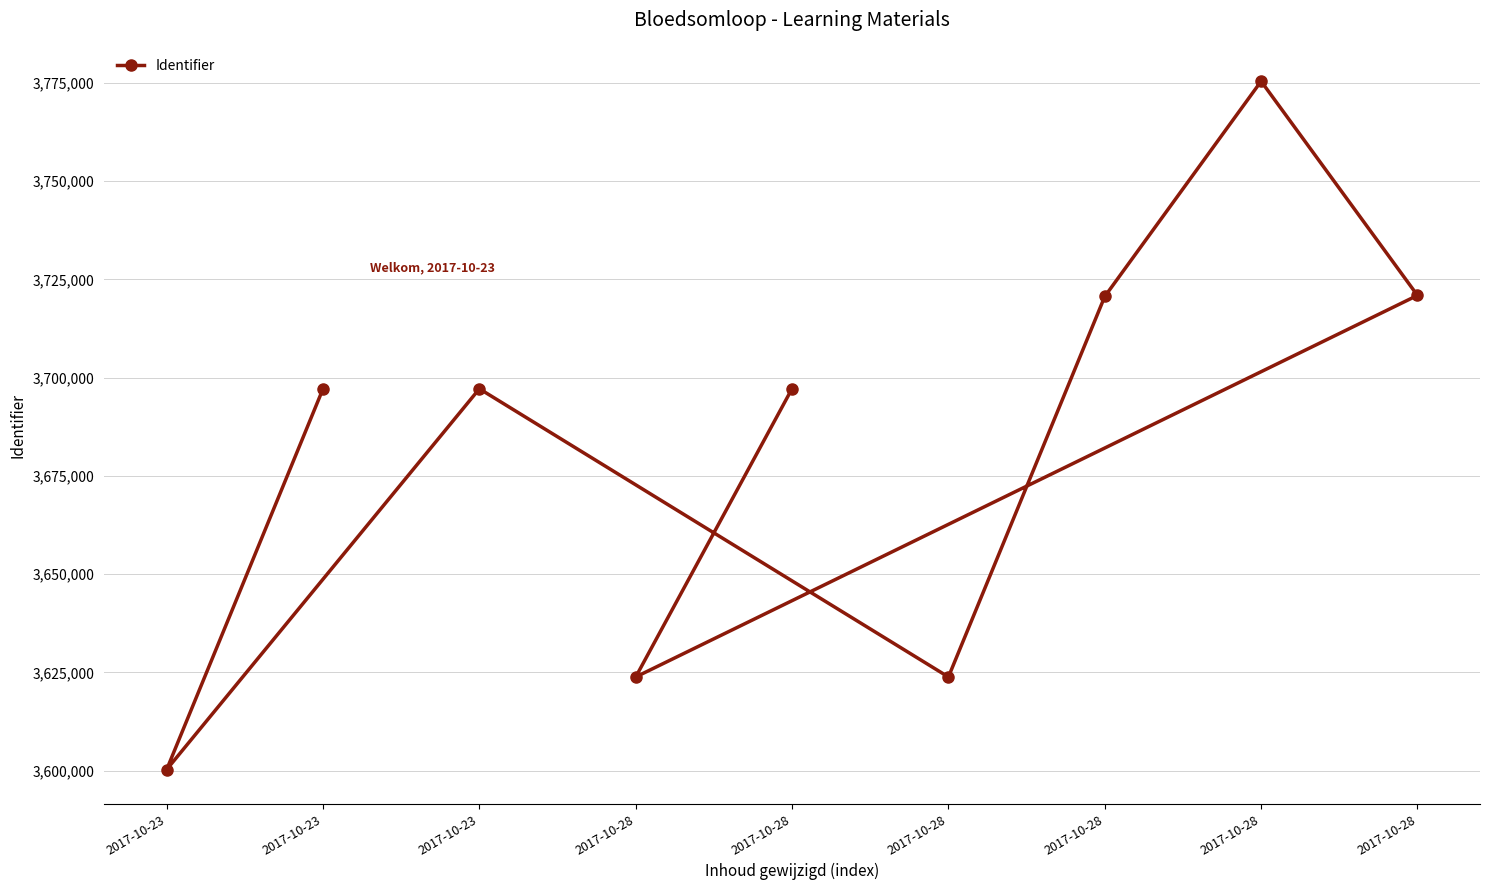

How many lines are shown in the chart?

1